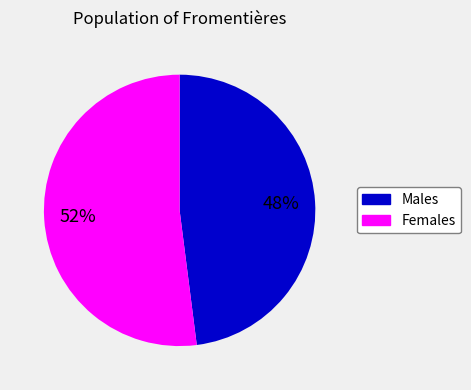

Is there a majority slice in this chart?

Yes